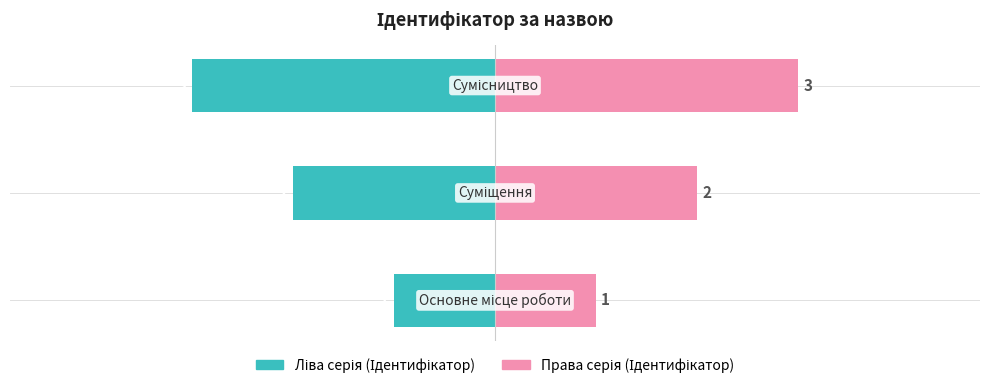

How many values in the Права серія (Ідентифікатор) series are below 2?

1